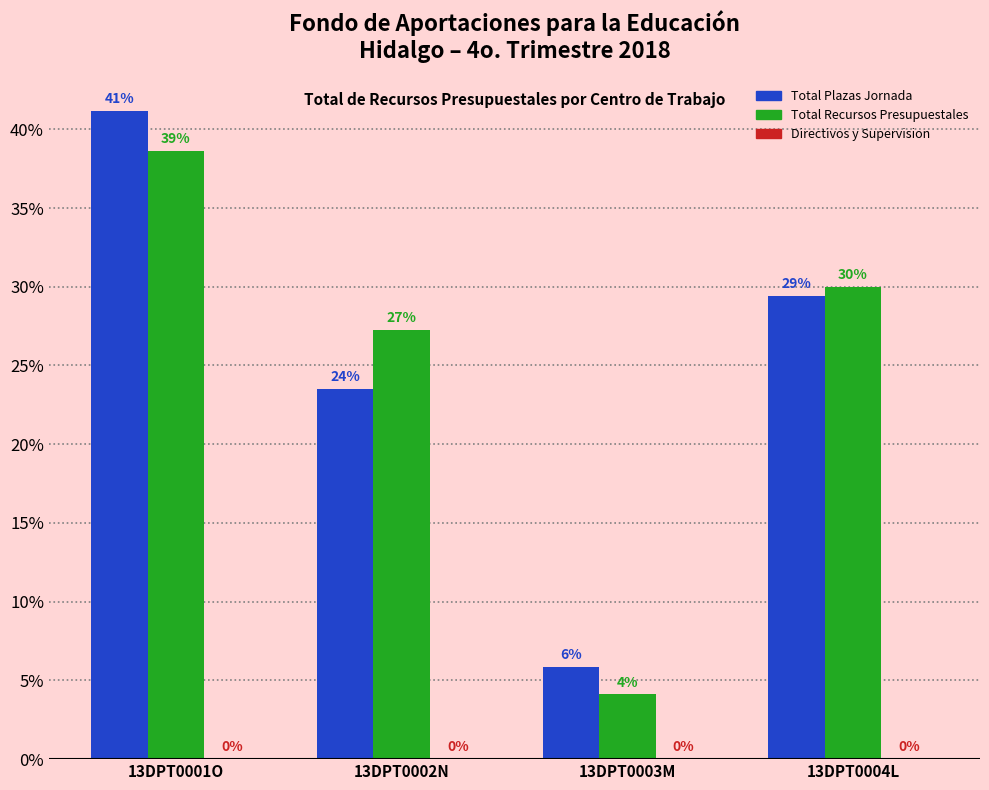

Reading left to right, extract all data points from this chart.

Total Plazas Jornada: 41.2	23.5	5.9	29.4
Total Recursos Presupuestales: 38.7	27.2	4.1	30.0
Directivos y Supervision: 0.0	0.0	0.0	0.0